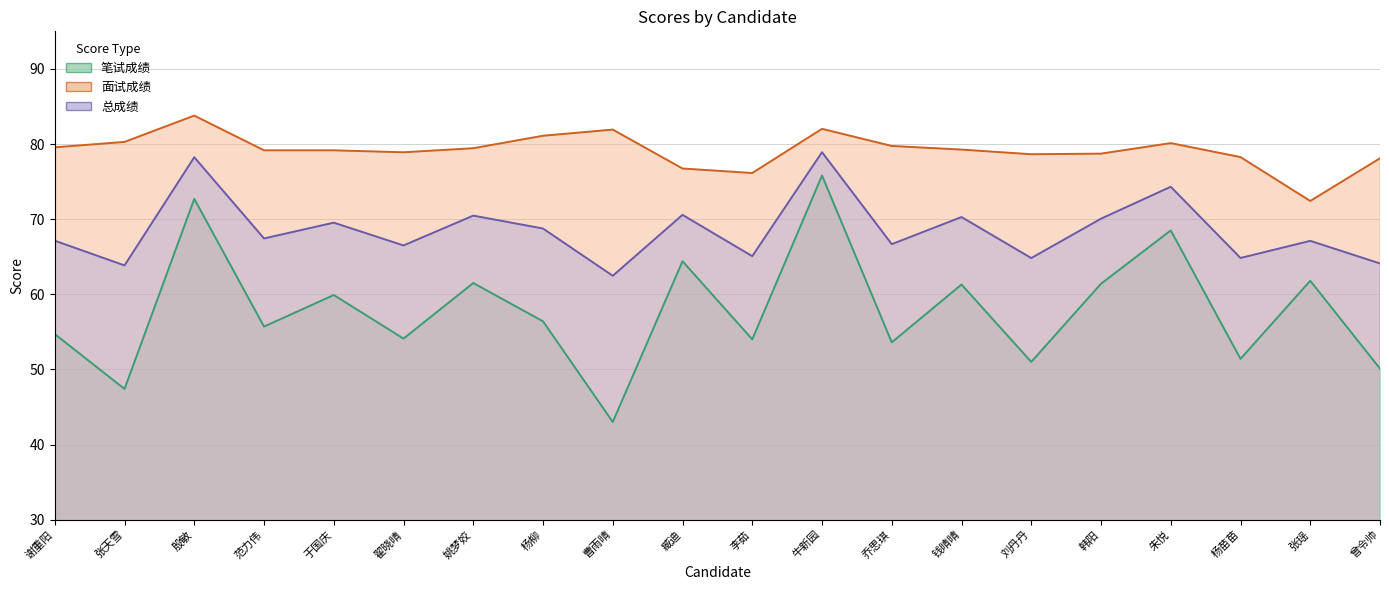

Rank the series by their average value, from lowest to highest.

笔试成绩, 总成绩, 面试成绩